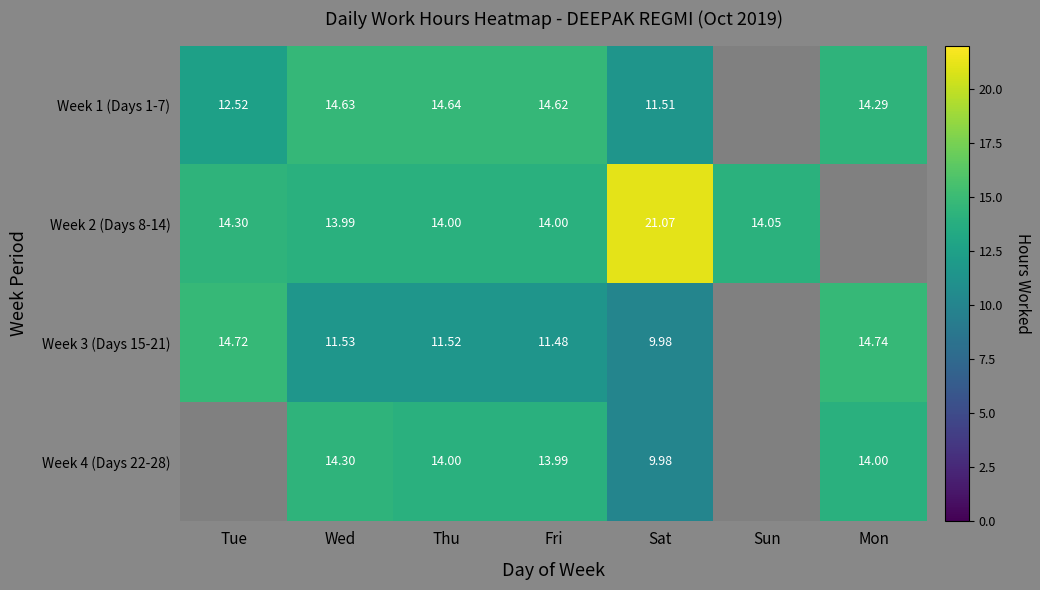

What is the sum of the Week 3 (Days 15-21) values at Wed and Mon?

26.3